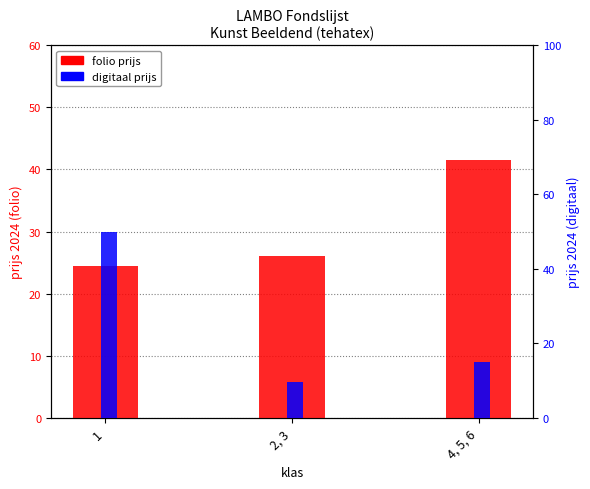

True or false: digitaal has a value of 50.0 at 1.

True